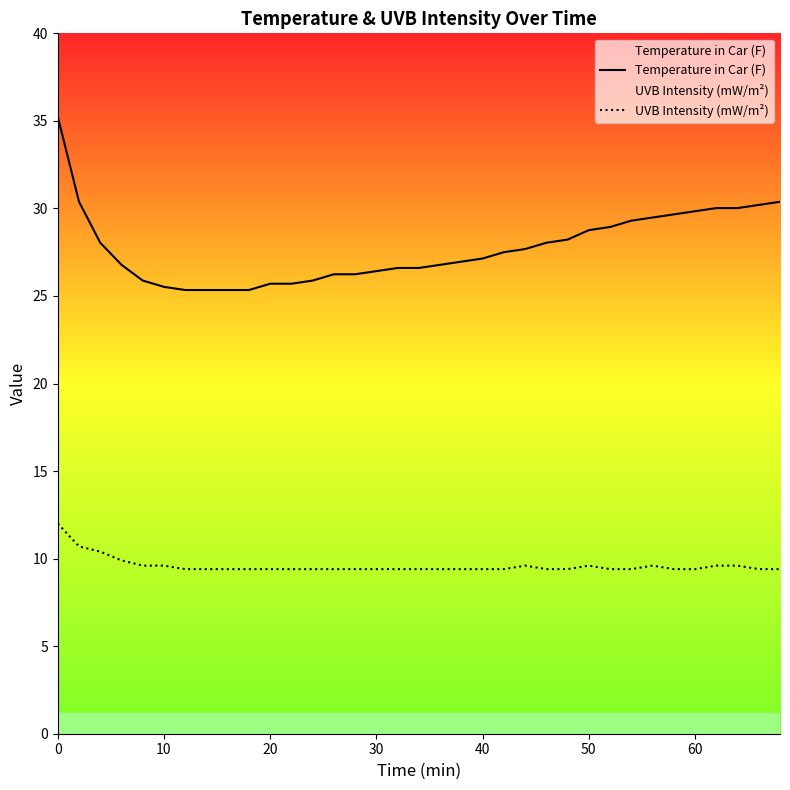

In UVB Intensity (mW/m²), how many points are higher than both neighbors (excluding endpoints)?

3